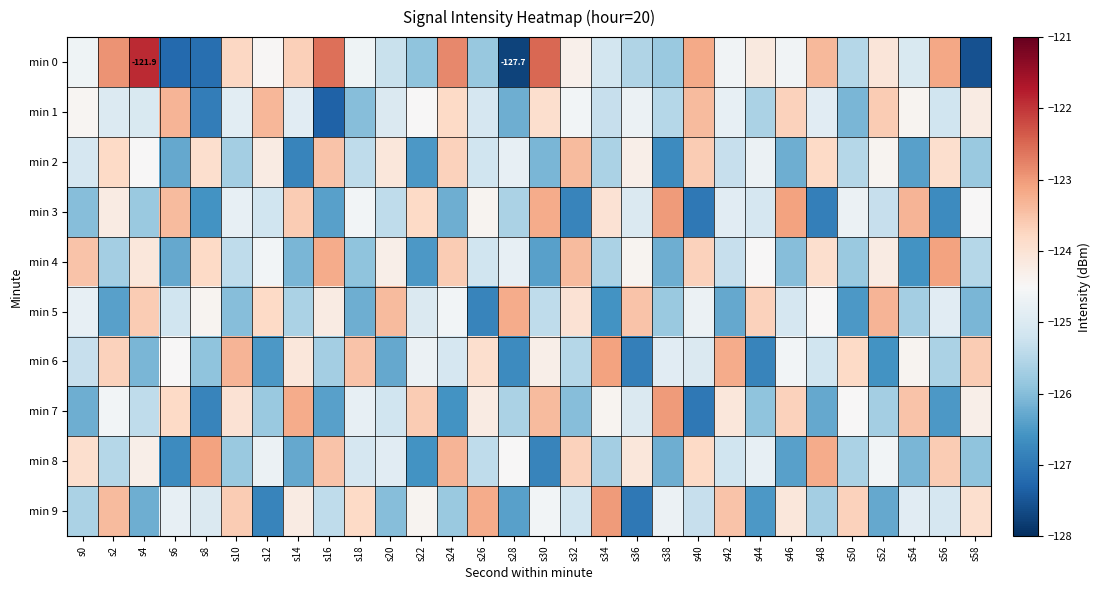

How many data points in min 5 are above -124?

7